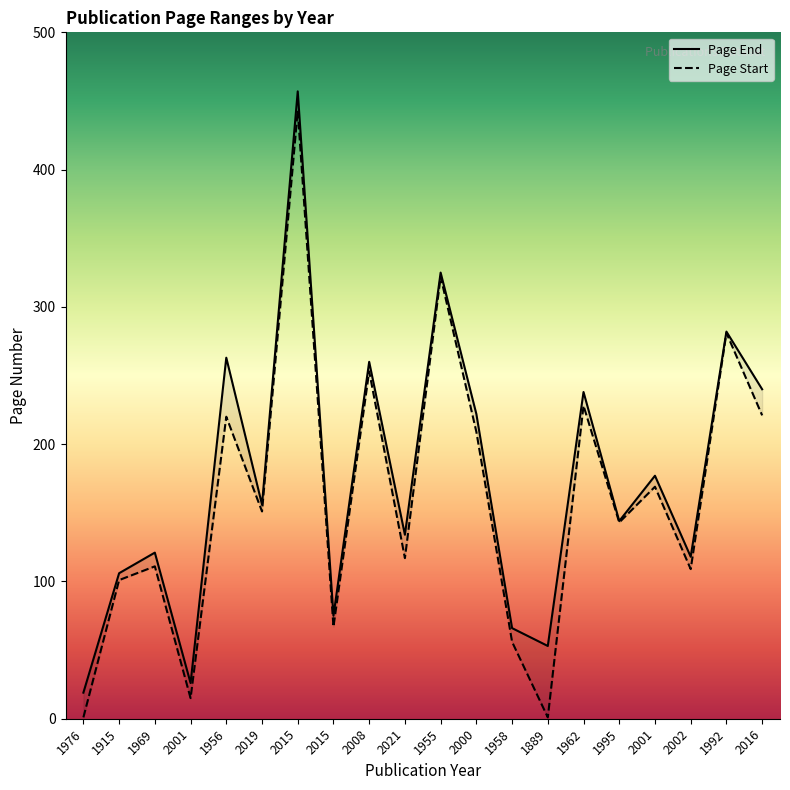

Which series has the widest spread of values?

Page Start